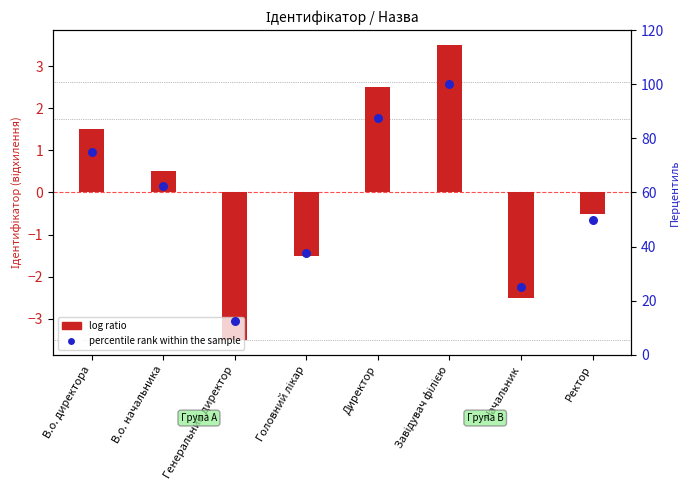

What are all the series names shown in the legend?

log ratio, percentile rank within the sample